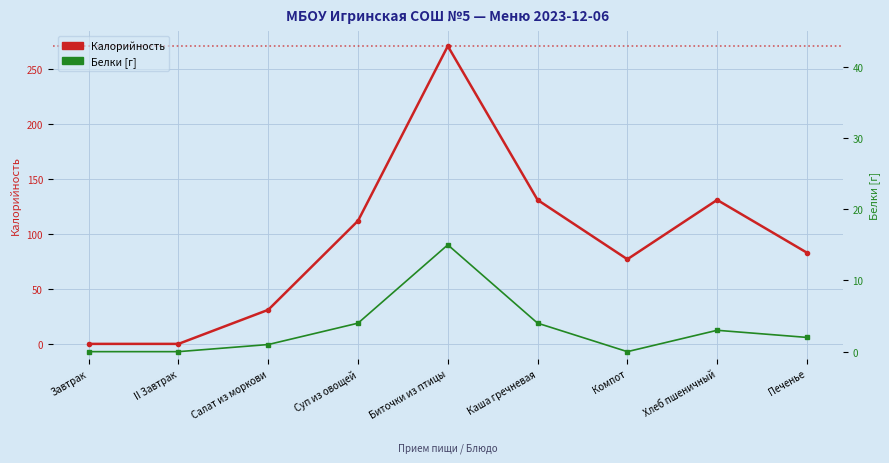

What is the label of the 9th point from the right?

Завтрак